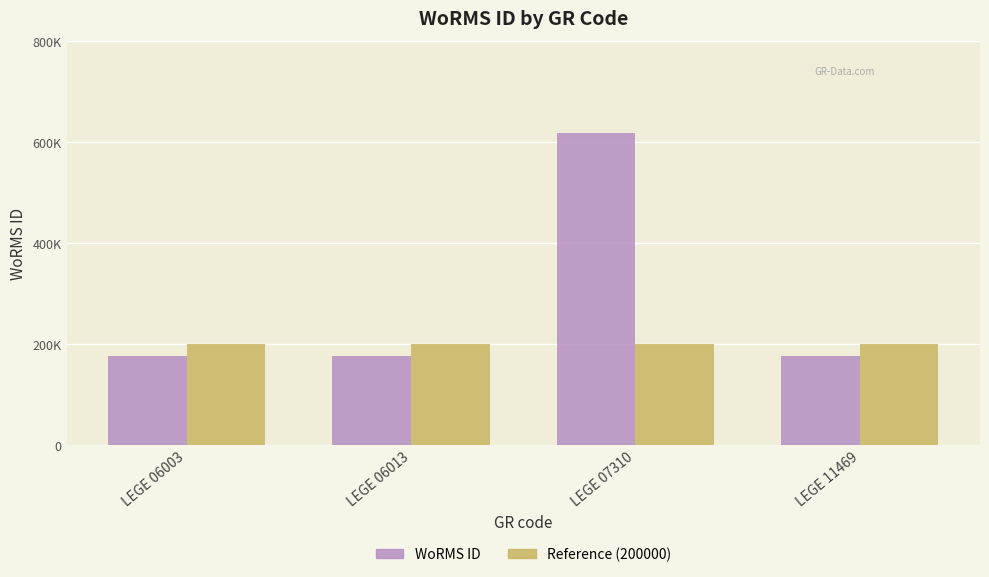

What is the total value across all series at LEGE 06003?

377595